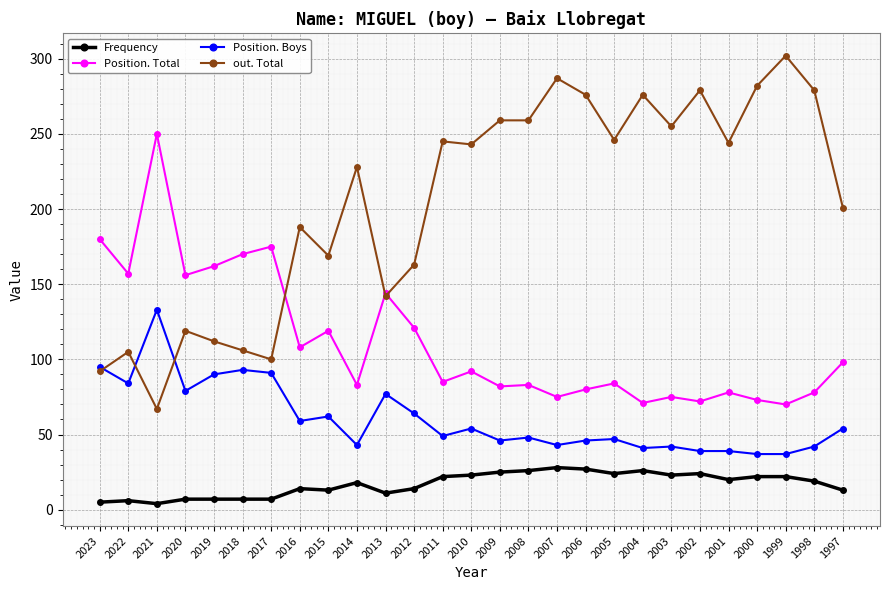

What is the sum of all Position. Boys values?

1634